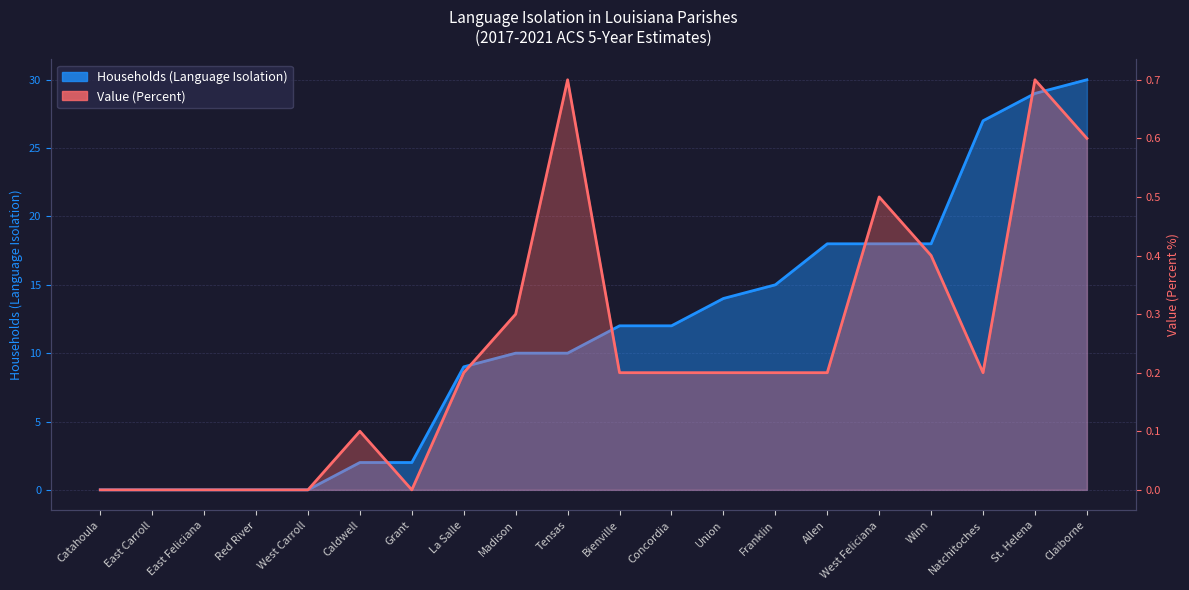

Which has a higher value, Winn or West Carroll?

Winn